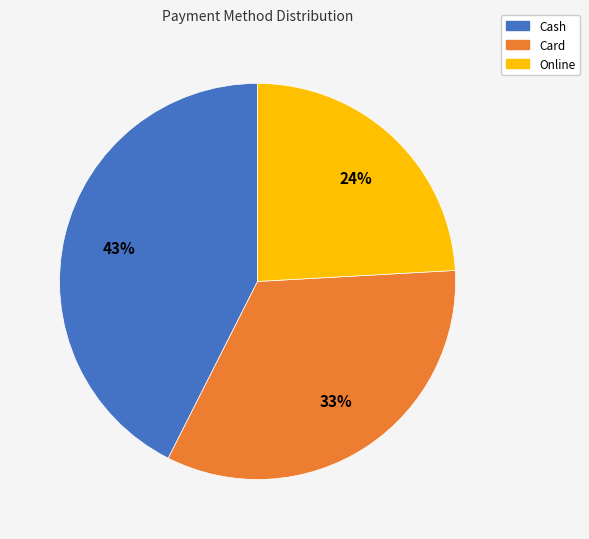

To the nearest percent, what is the average slice percentage?

33%